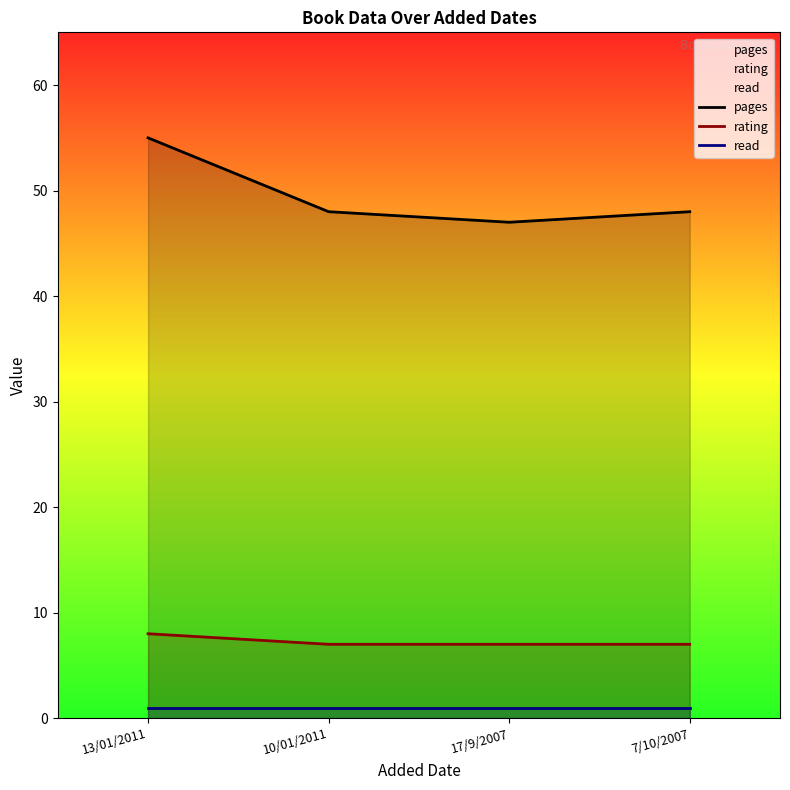

Reading left to right, extract all data points from this chart.

pages: 13/01/2011=55	10/01/2011=48	17/9/2007=47	7/10/2007=48
rating: 13/01/2011=8	10/01/2011=7	17/9/2007=7	7/10/2007=7
read: 13/01/2011=1	10/01/2011=1	17/9/2007=1	7/10/2007=1